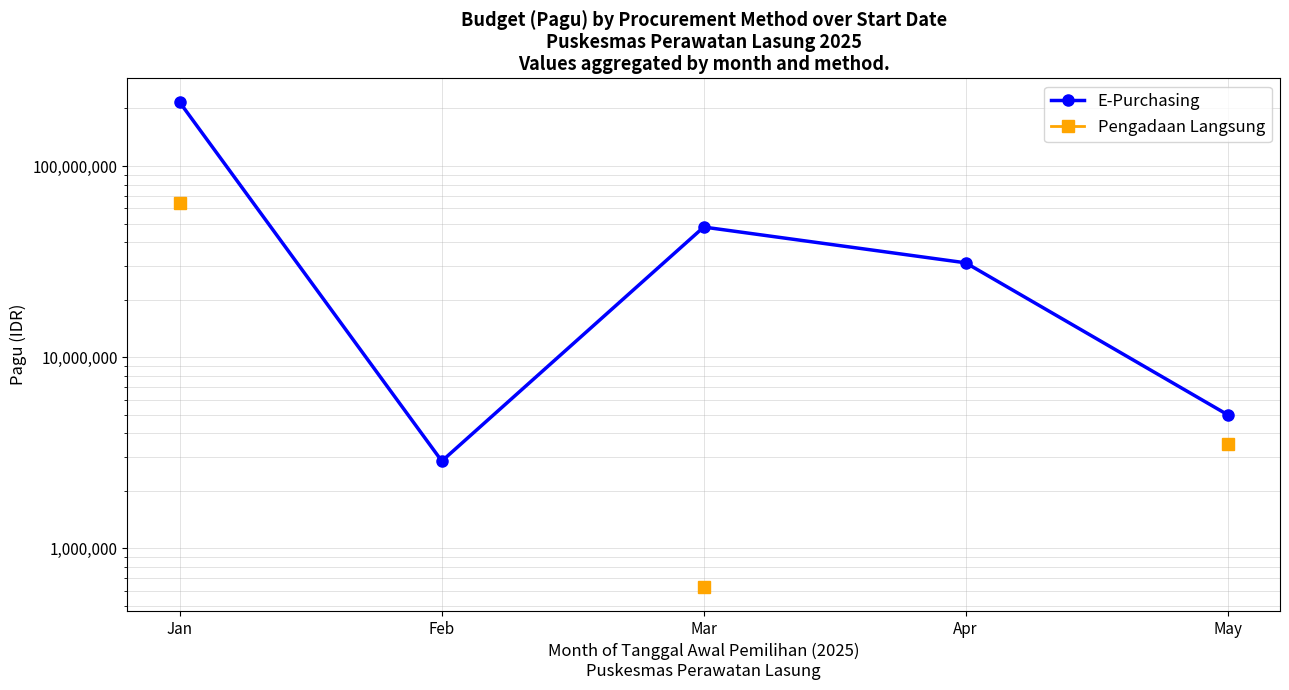

What is the difference between the maximum and minimum values in the E-Purchasing series?

212047300.0